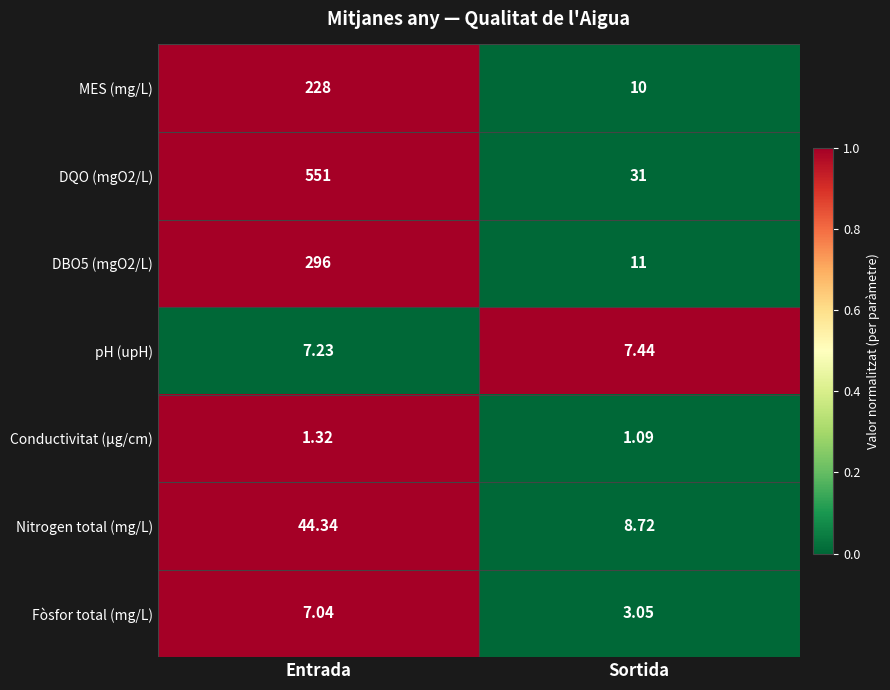

Is the value of Conductivitat (µg/cm) at Sortida greater than the value of Nitrogen total (mg/L) at Sortida?

No